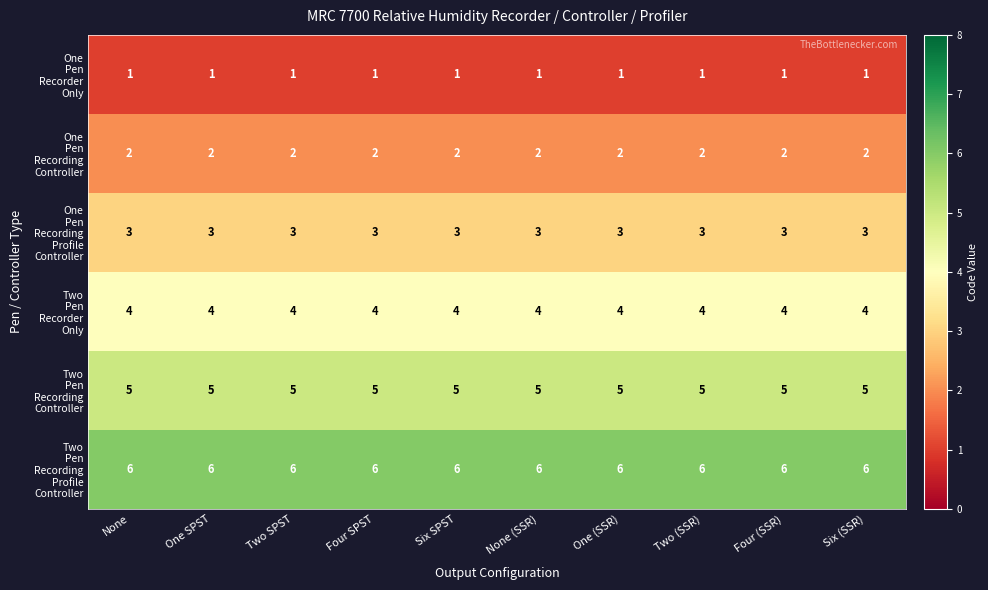

What is the difference between the highest and lowest values at Six (SSR)?

5